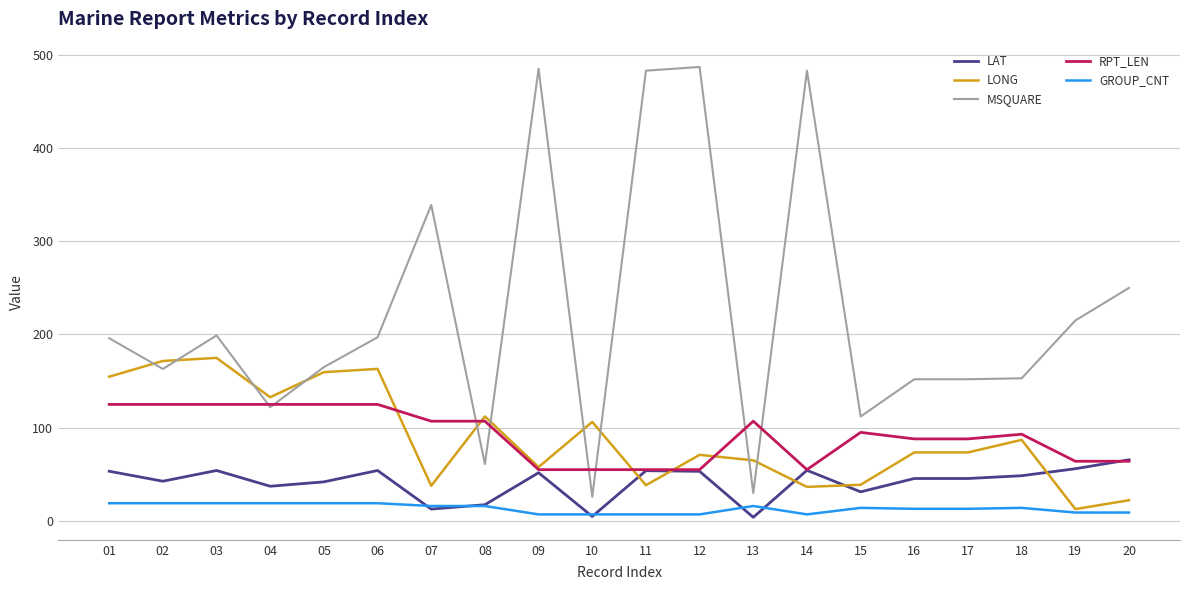

List the series in order of their peak value, highest first.

MSQUARE, LONG, RPT_LEN, LAT, GROUP_CNT